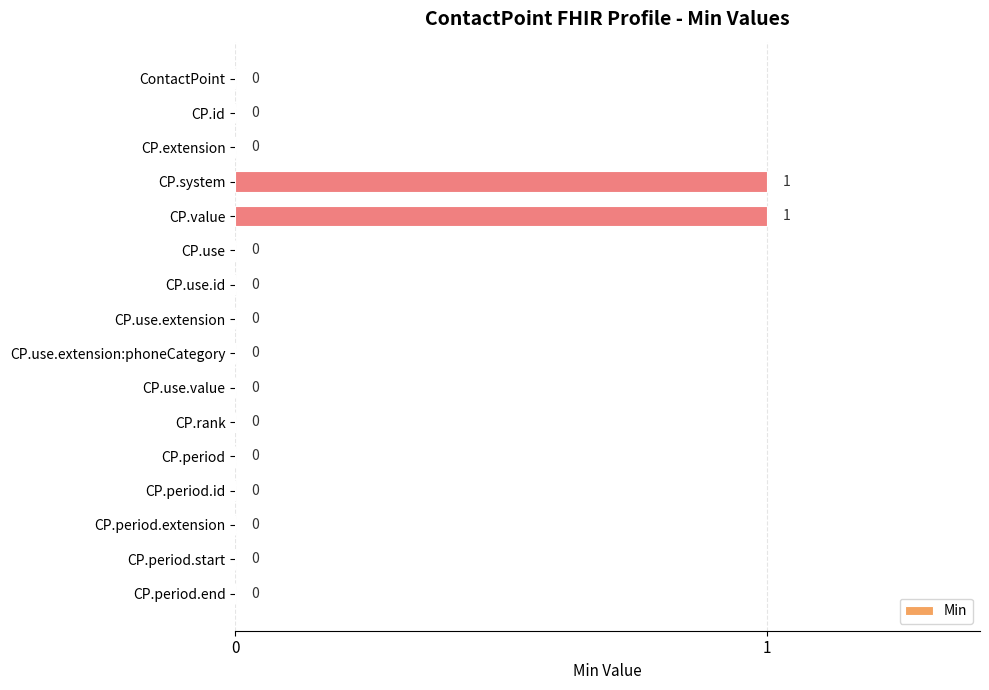

The value at CP.use.extension:phoneCategory is 0. True or false?

True